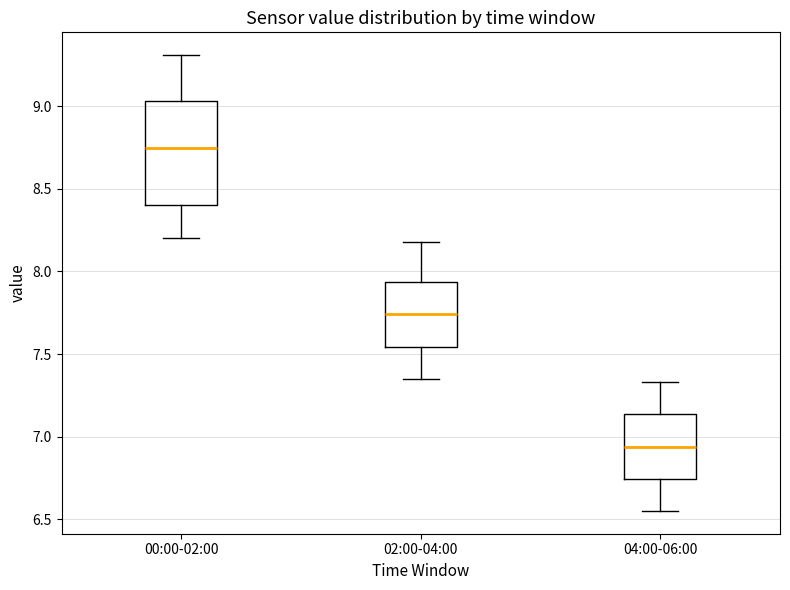

Which box is the tallest, from its lower edge to its upper edge?

00:00-02:00